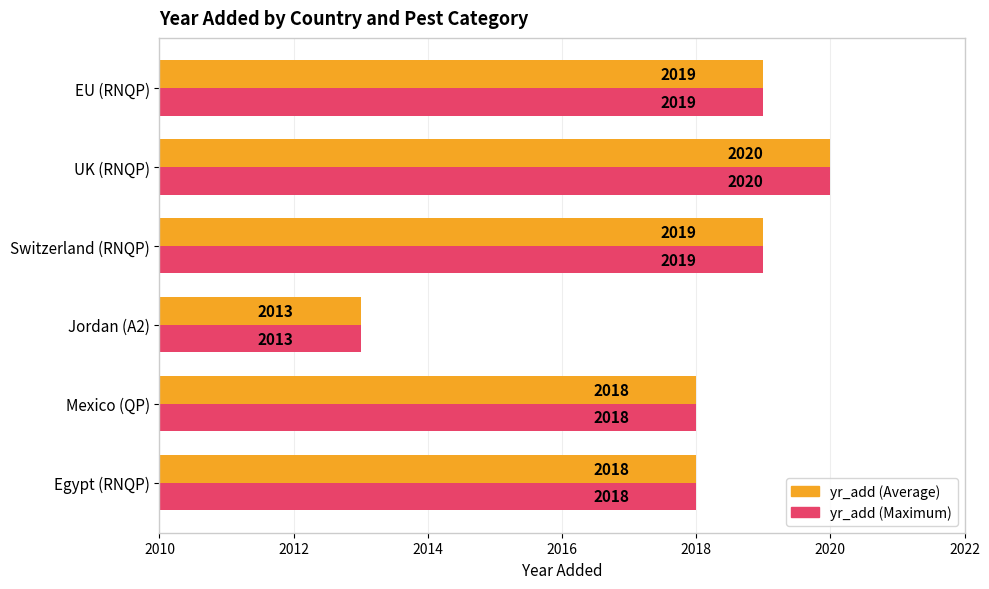

Is it true that yr_add (Maximum) equals 2020 at UK (RNQP)?

True